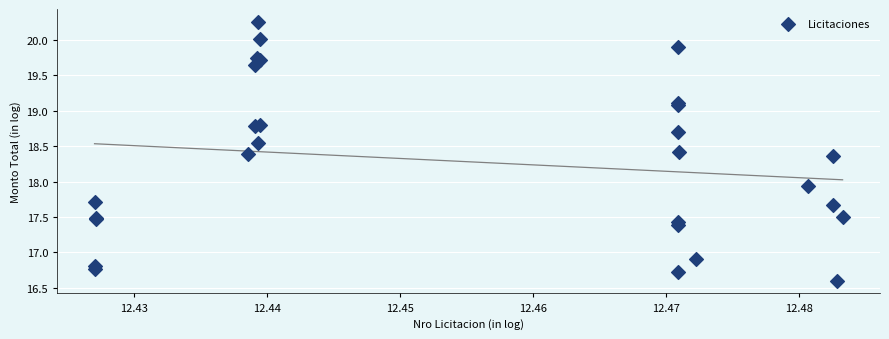

What Y value in the scatter plot is closest to 18?

17.9